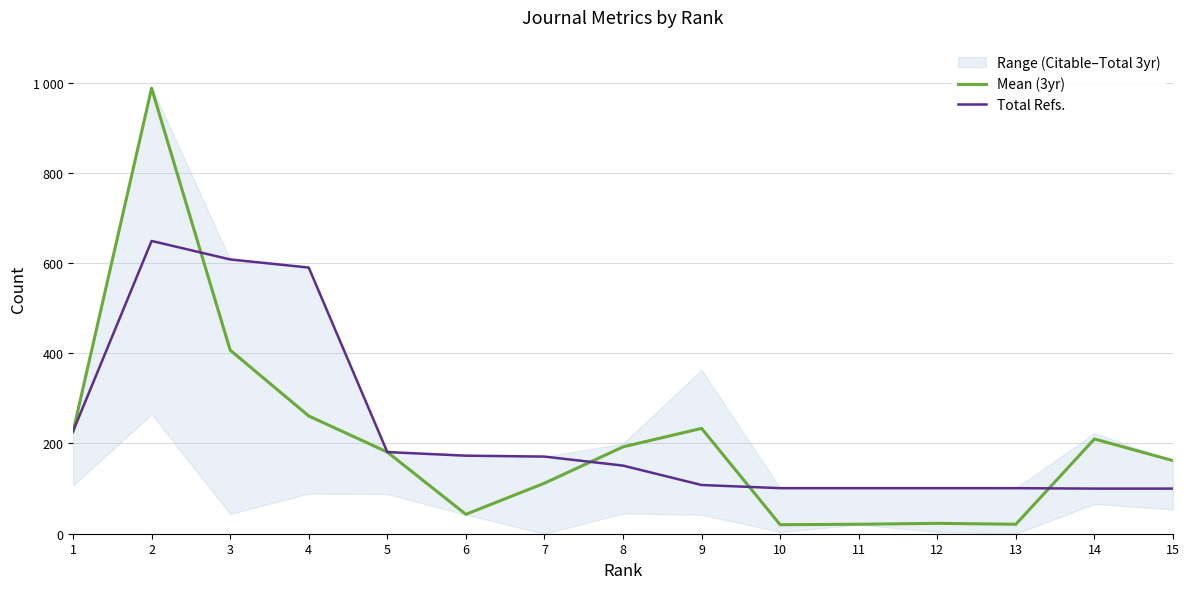

What is the total value across all series at 8?

343.5